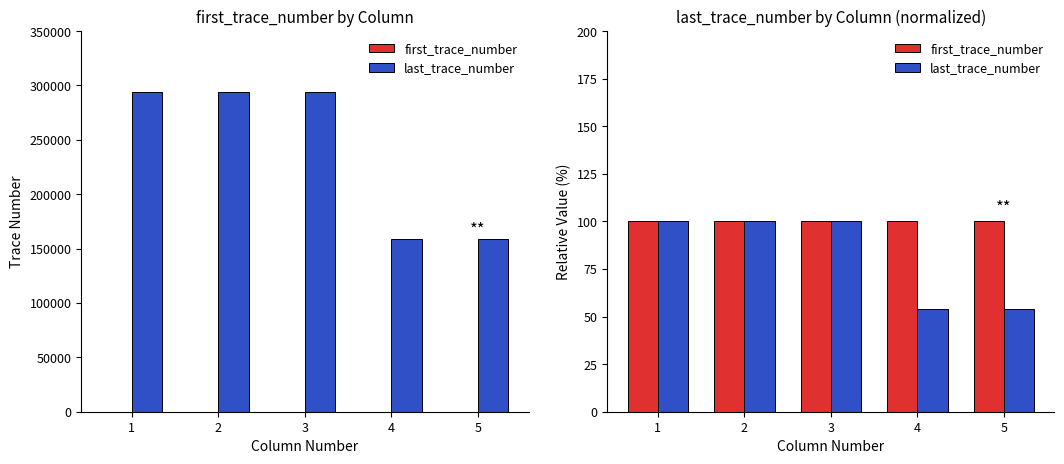

Where is first_trace_number nearest to the value 100?

1